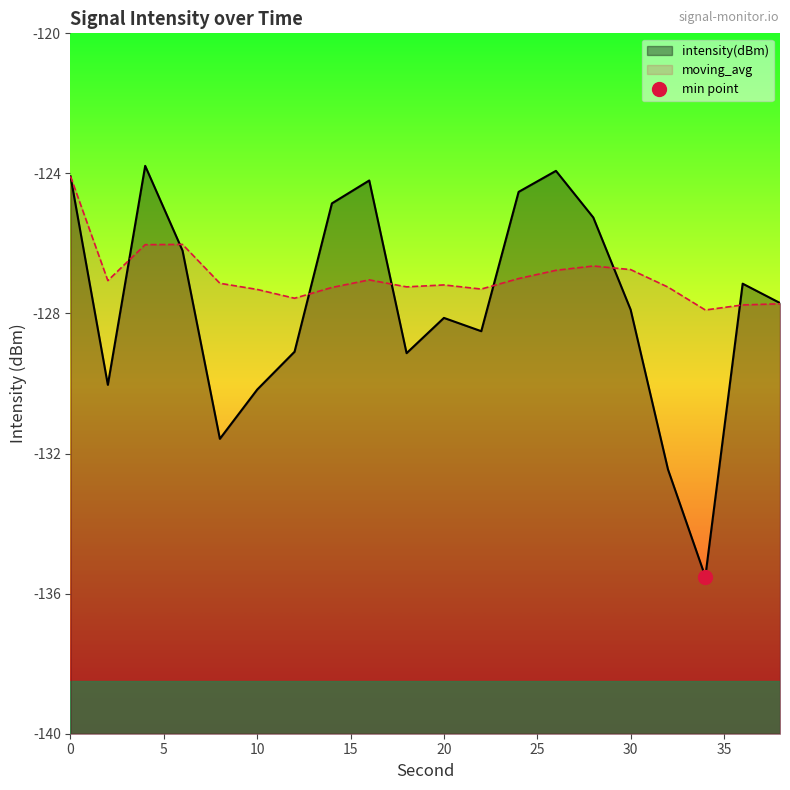

Which series changed the most between 0 and 10?

intensity(dBm)